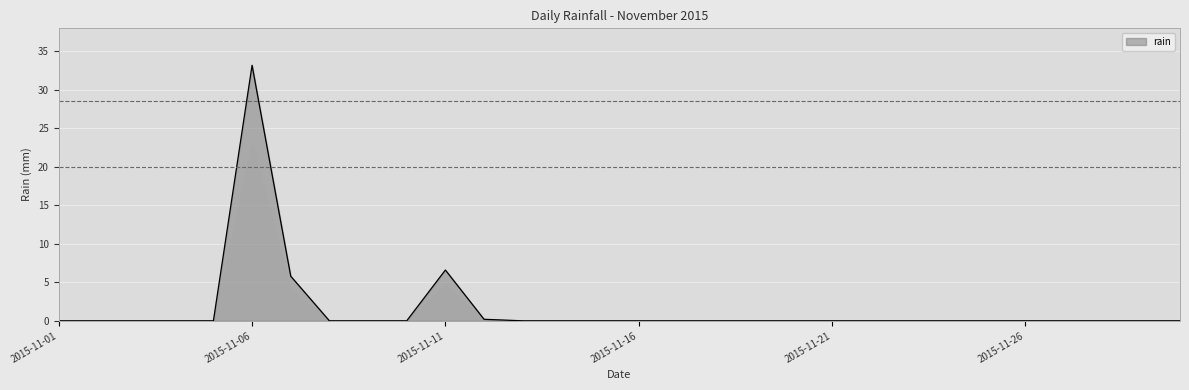

What is the maximum value shown in the chart?

33.2